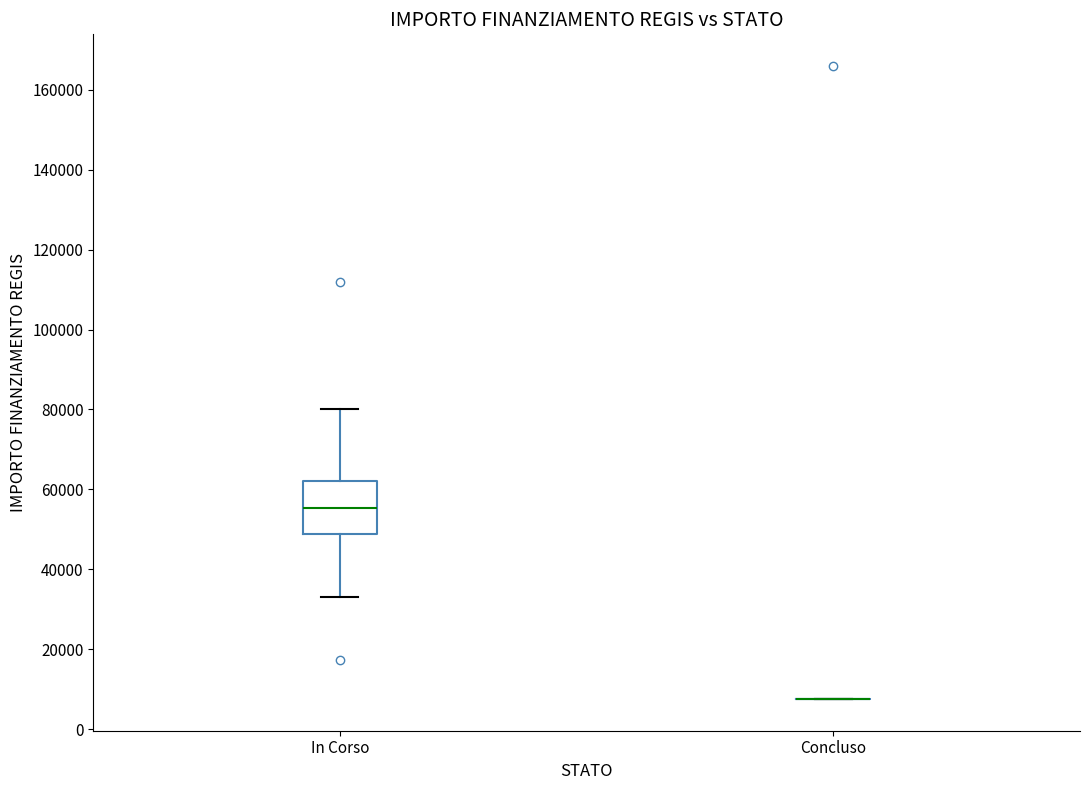

Reading left to right, transcribe this box plot: for each box, give where its median line is, the range the box spans, and where its two whiskers end, as read against the y-axis. The values are not printed on the chart, so give them approximately, as read against the axis.

In Corso: median 56000, box 48000 to 62000, whiskers 32000 to 80000
Concluso: box collapsed to a line at 8000, whiskers 8000 to 8000